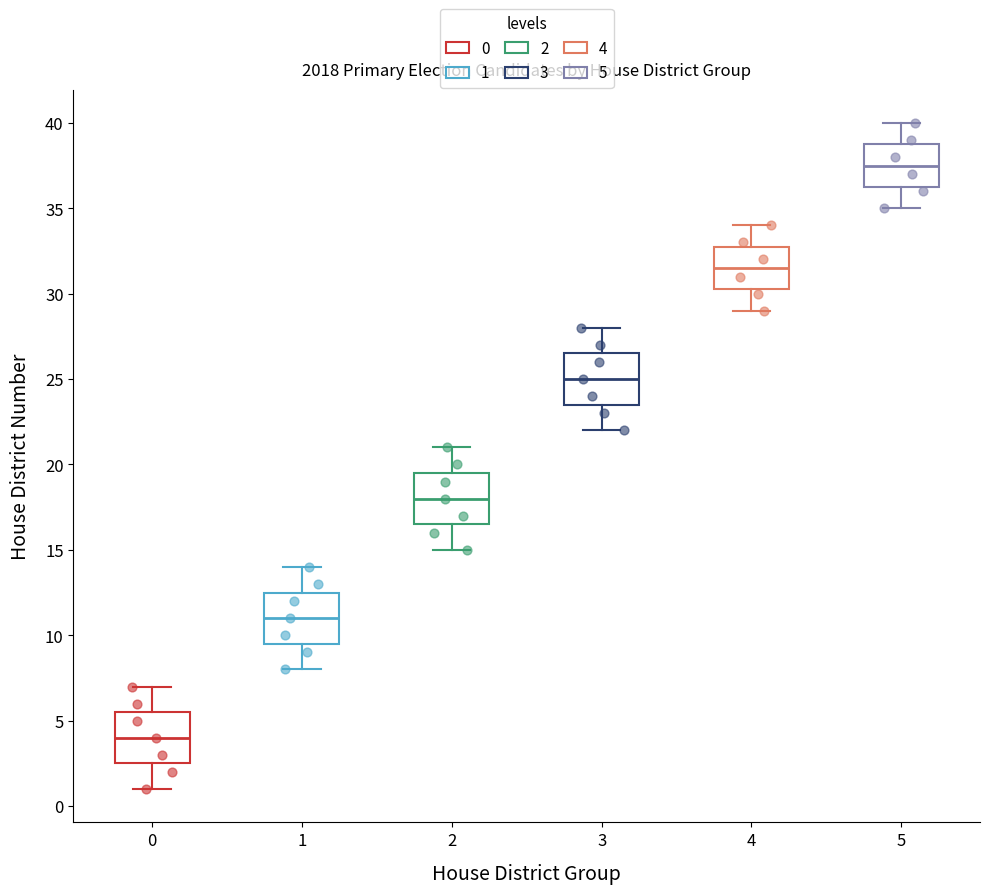

Reading left to right, transcribe this box plot: for each box, give where its median line is, the range the box spans, and where its two whiskers end, as read against the y-axis. The values are not printed on the chart, so give them approximately, as read against the axis.

0: median 4.0, box 2.5 to 5.5, whiskers 1.0 to 7.0
1: median 11.0, box 9.5 to 12.5, whiskers 8.0 to 14.0
2: median 18.0, box 16.5 to 19.5, whiskers 15.0 to 21.0
3: median 25.0, box 23.5 to 26.5, whiskers 22.0 to 28.0
4: median 31.5, box 30.5 to 33.0, whiskers 29.0 to 34.0
5: median 37.5, box 36.5 to 39.0, whiskers 35.0 to 40.0